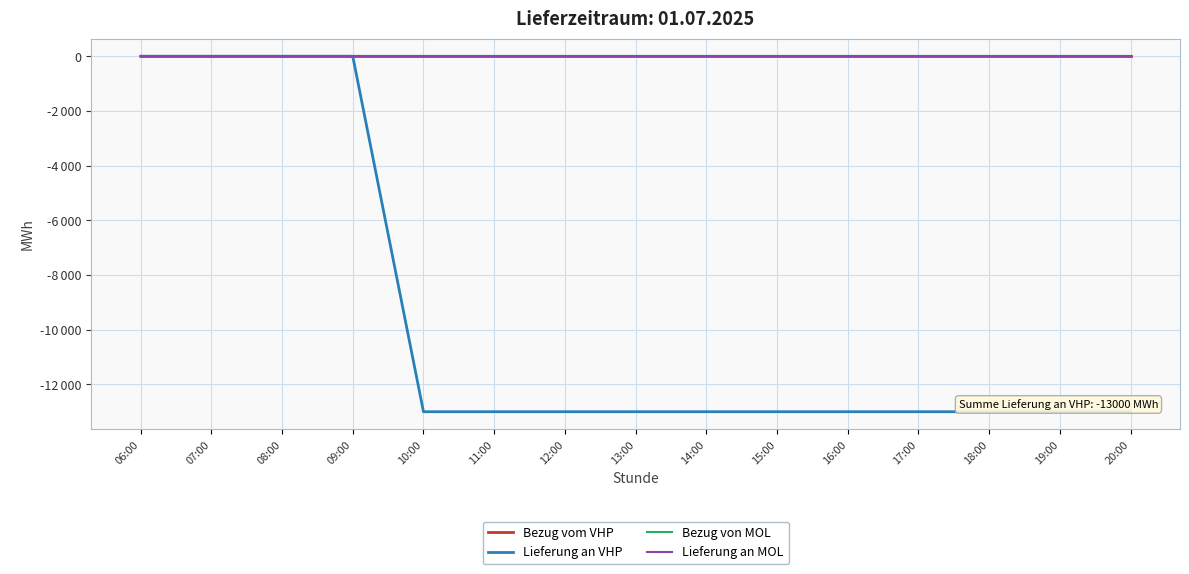

Does the chart display data point markers on the line(s)?

No